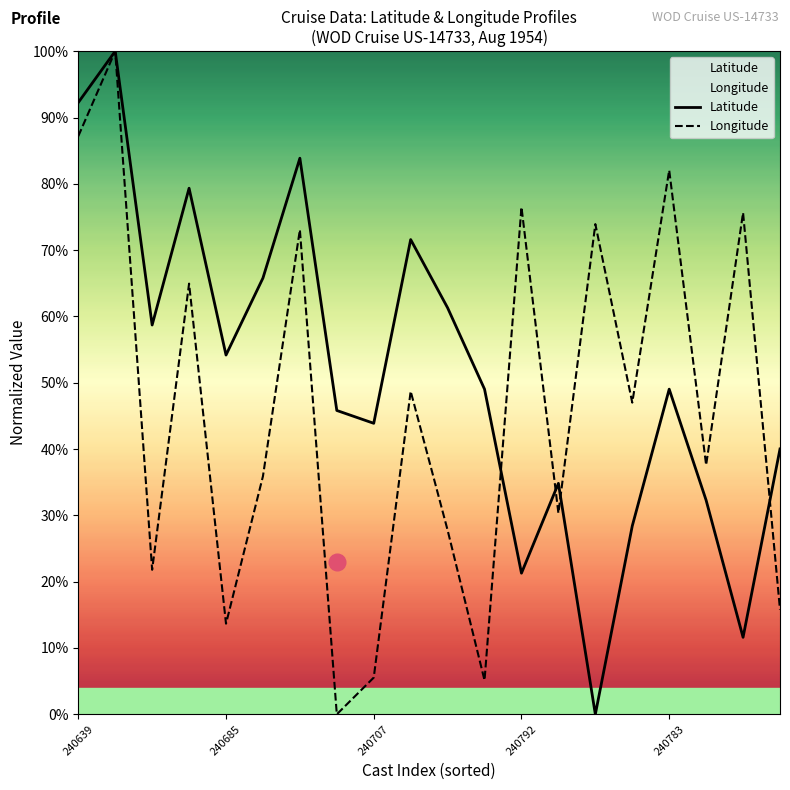

What is the difference between the Latitude values at 10 and 240685?

0.4